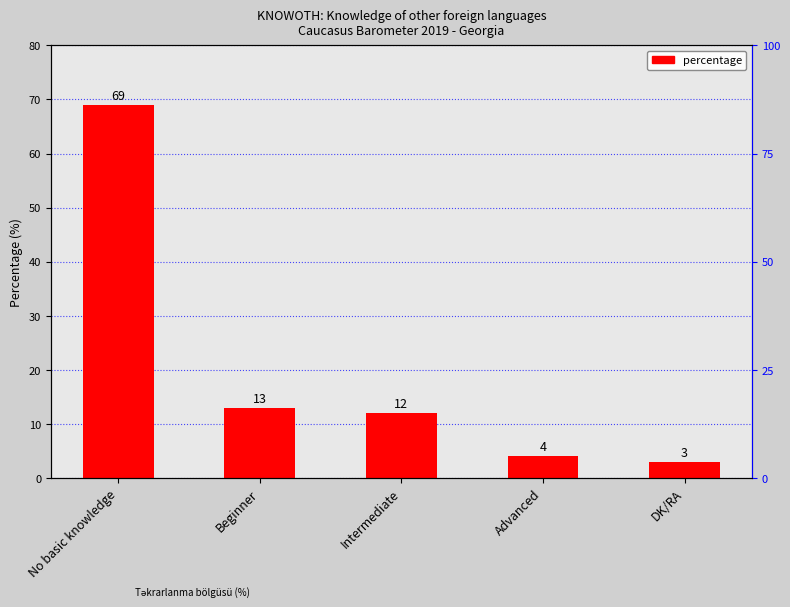

List the labels in order of value, largest first.

No basic knowledge, Beginner, Intermediate, Advanced, DK/RA